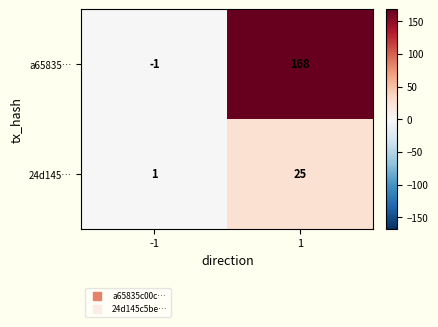

Which series has the largest total across all categories?

a65835…